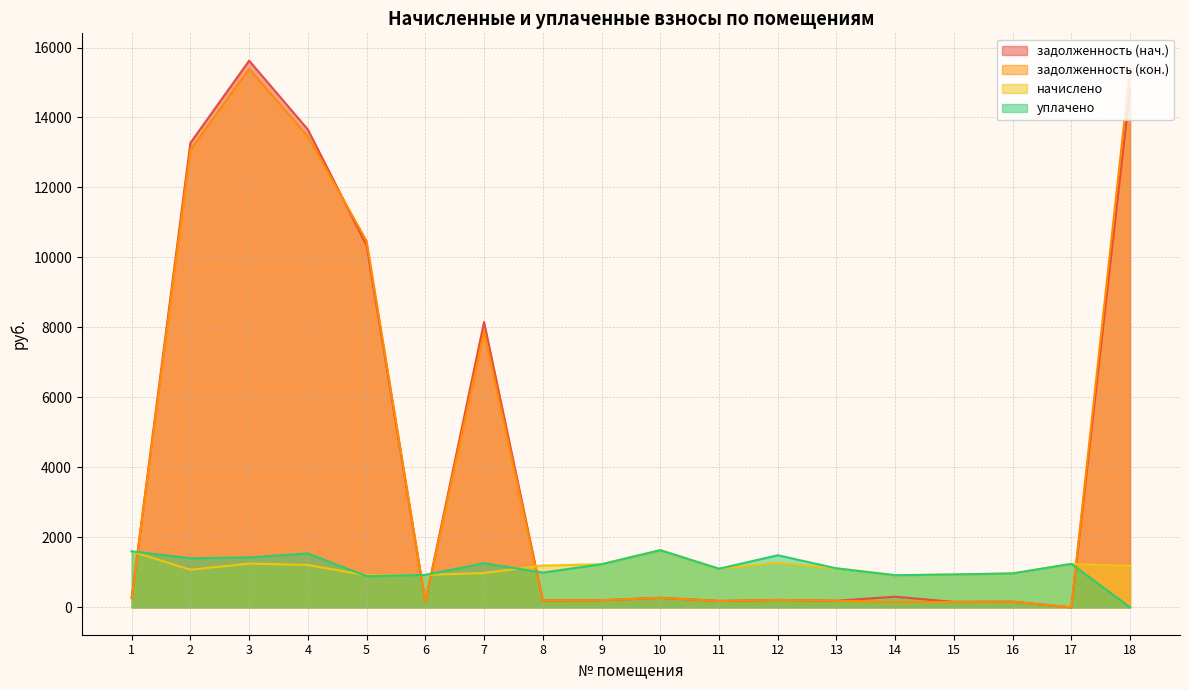

What is the spread (max minus min) of values at 4?

12444.8